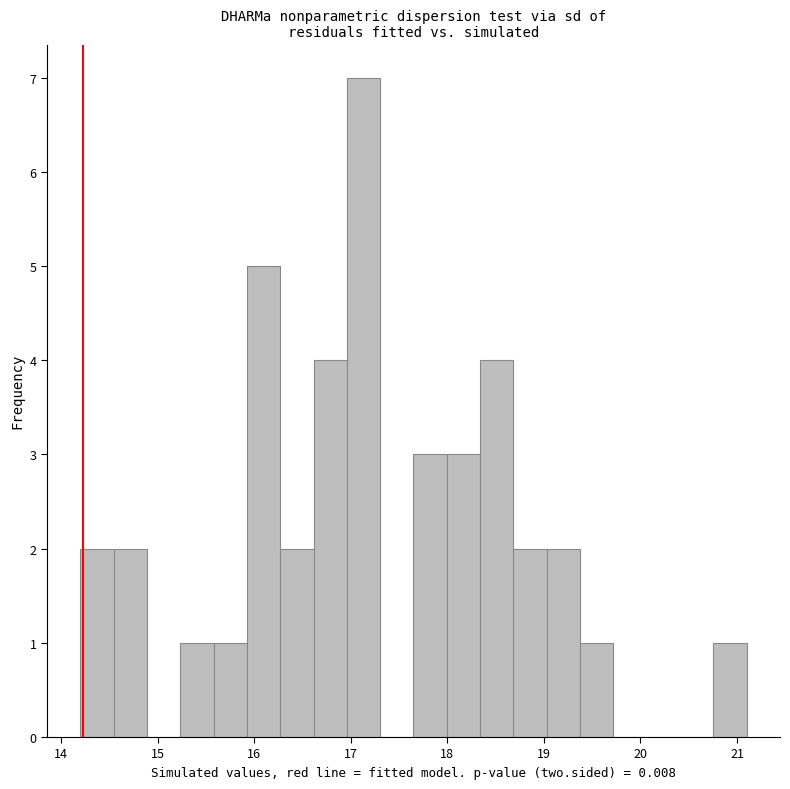

Read against the x-axis, roughly where is the centre of the tallest bar?

17.1